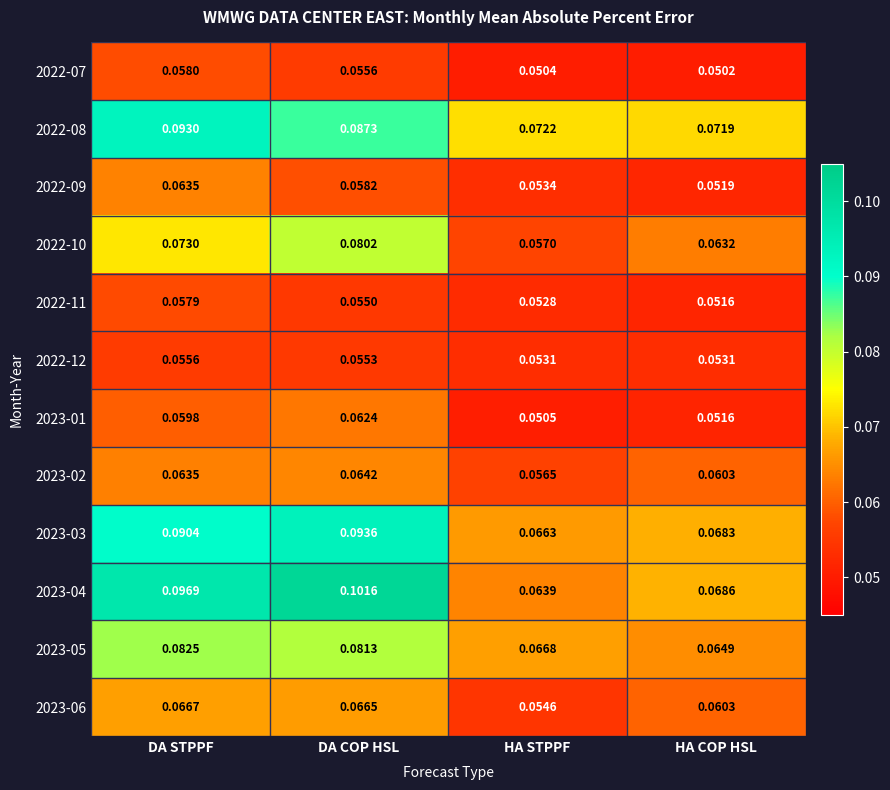

How many categories are shown in the chart?

4